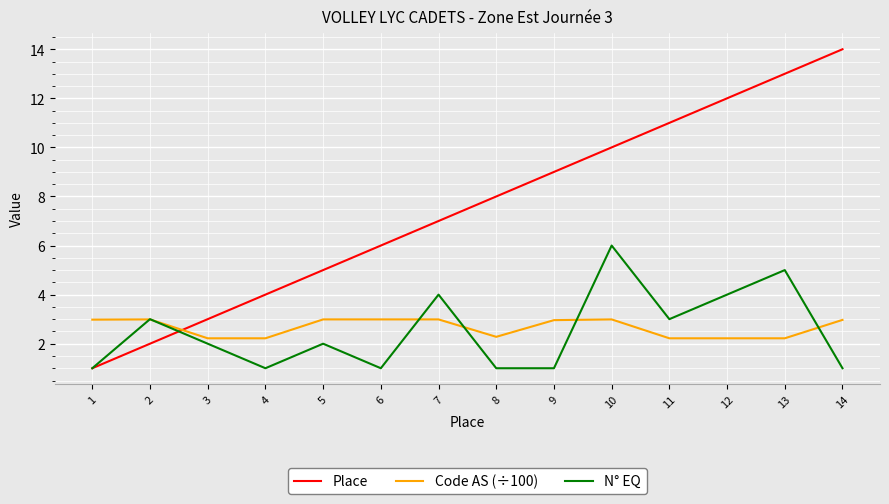

Is the value of N° EQ at 1 greater than the value of Code AS (÷100) at 9?

No